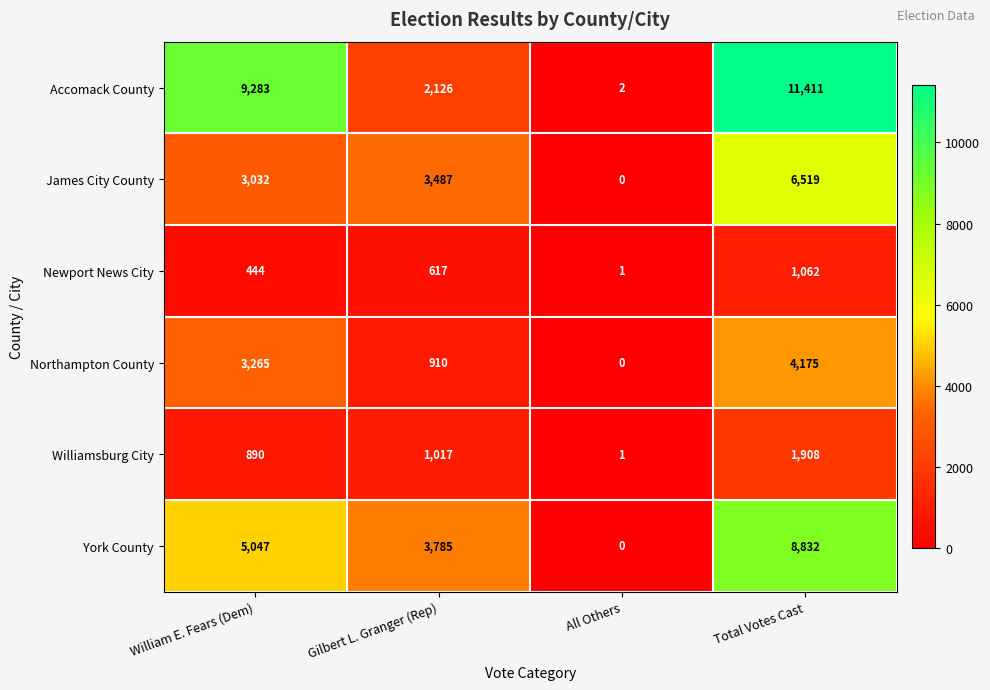

What is the total value across all series at Total Votes Cast?

33907